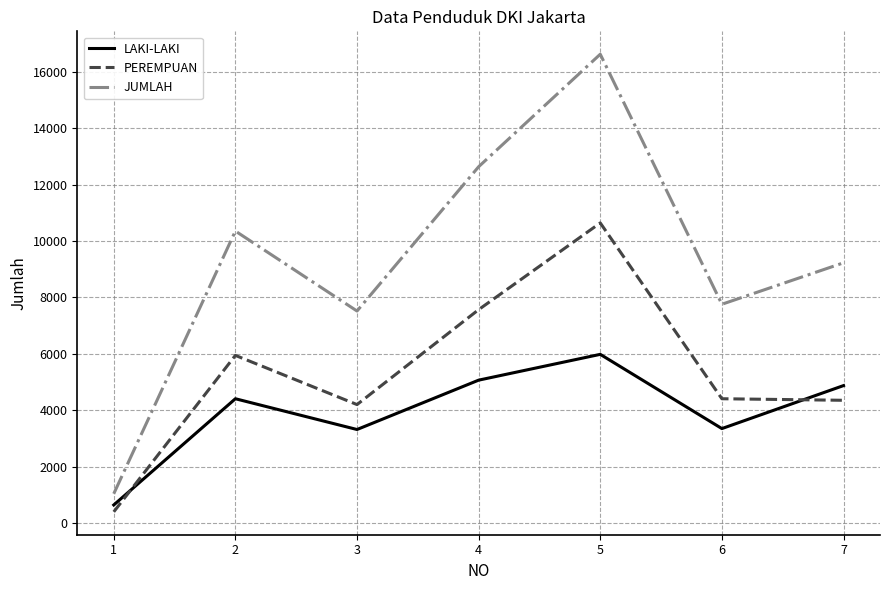

What value does the PEREMPUAN series have at 2, to the nearest 50?

5950